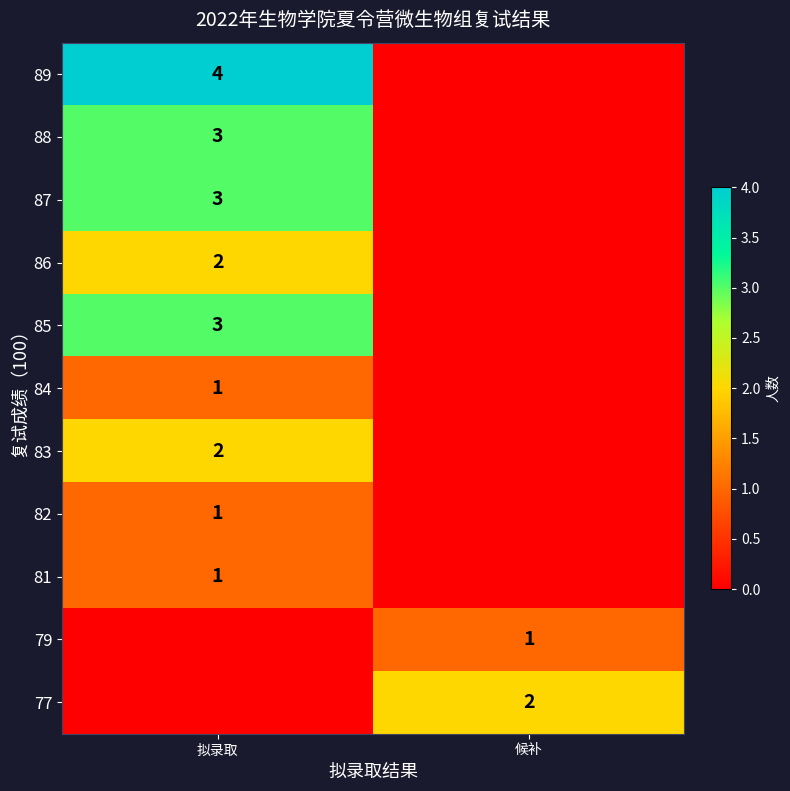

Is it true that 89 equals 4 at 拟录取?

True